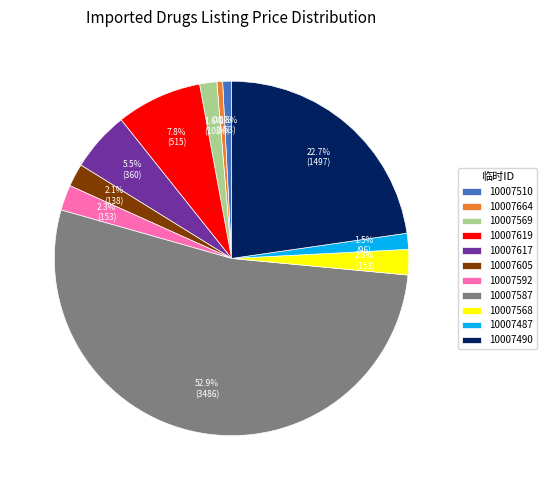

Is there any slice that represents more than half of the pie?

Yes